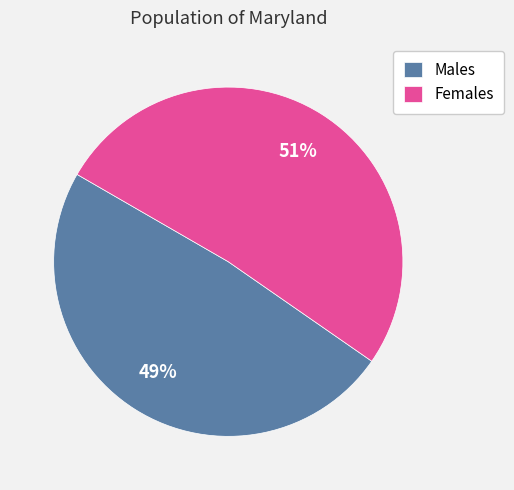

Does any single category account for the majority?

Yes